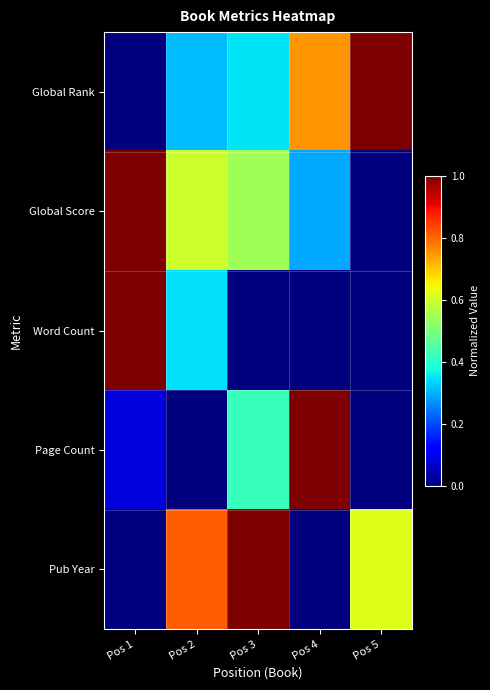

At Pos 3, list the series in order from smallest to largest.

Word Count, Global Rank, Page Count, Global Score, Pub Year